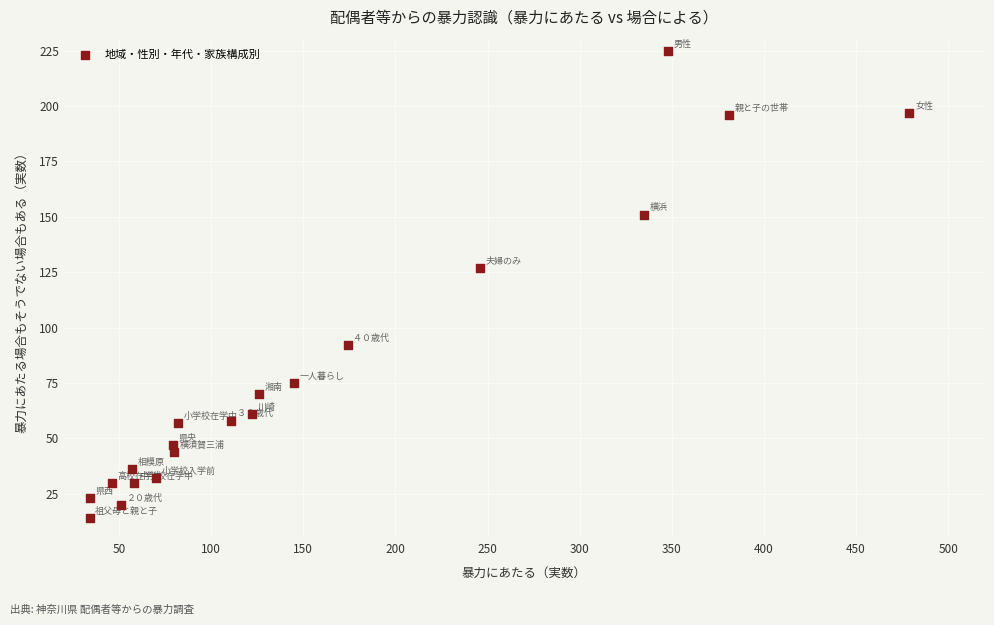

What is the range of Y values (max minus min)?

211